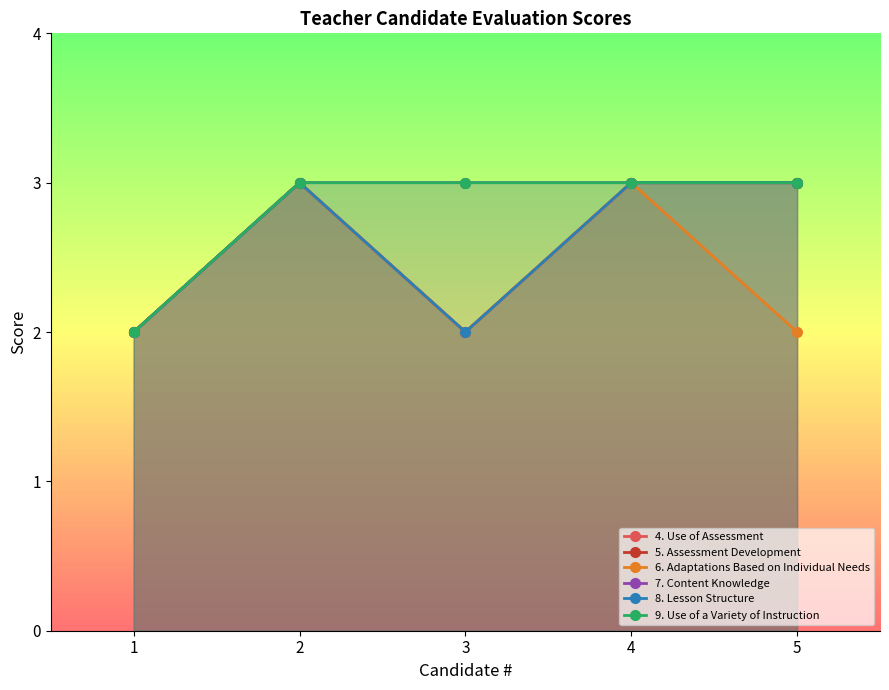

True or false: 4. Use of Assessment and 9. Use of a Variety of Instruction intersect in this chart.

False